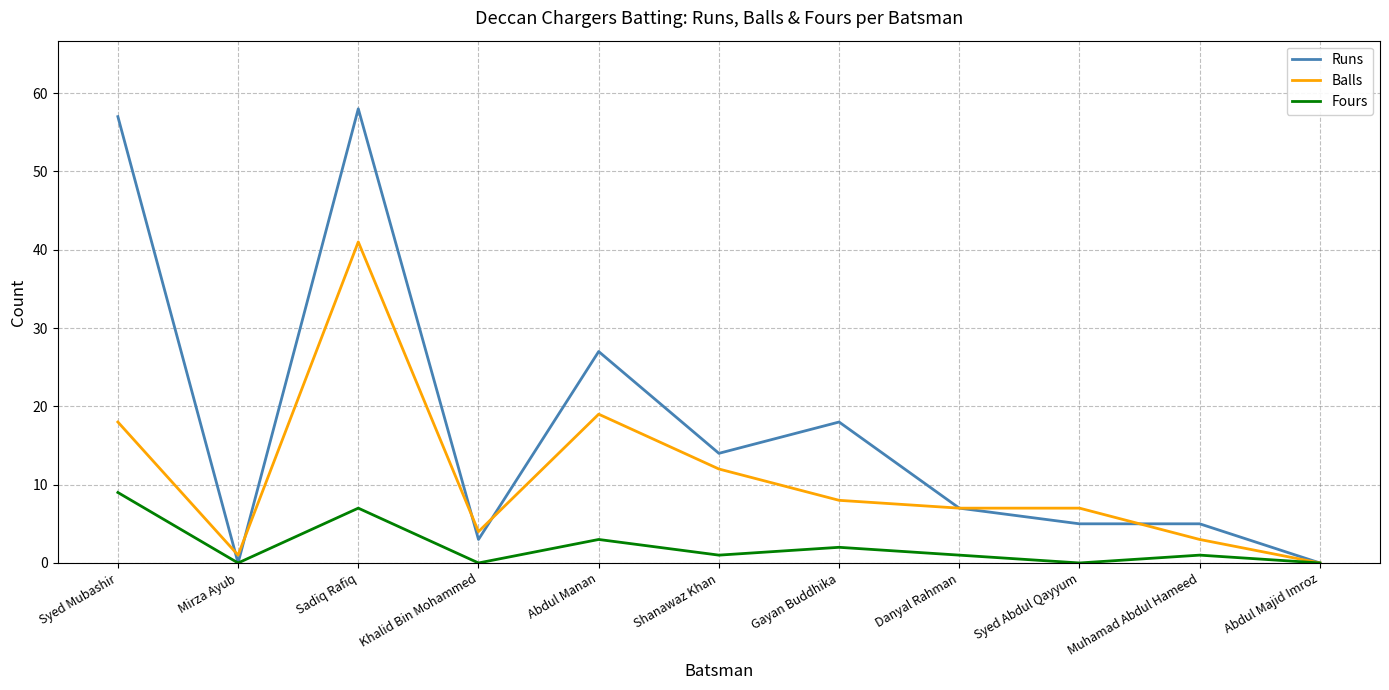

Reading left to right, what are all the values shown in this chart?

Runs: Syed Mubashir=57	Mirza Ayub=0	Sadiq Rafiq=58	Khalid Bin Mohammed=3	Abdul Manan=27	Shanawaz Khan=14	Gayan Buddhika=18	Danyal Rahman=7	Syed Abdul Qayyum=5	Muhamad Abdul Hameed=5	Abdul Majid Imroz=0
Balls: Syed Mubashir=18	Mirza Ayub=1	Sadiq Rafiq=41	Khalid Bin Mohammed=4	Abdul Manan=19	Shanawaz Khan=12	Gayan Buddhika=8	Danyal Rahman=7	Syed Abdul Qayyum=7	Muhamad Abdul Hameed=3	Abdul Majid Imroz=0
Fours: Syed Mubashir=9	Mirza Ayub=0	Sadiq Rafiq=7	Khalid Bin Mohammed=0	Abdul Manan=3	Shanawaz Khan=1	Gayan Buddhika=2	Danyal Rahman=1	Syed Abdul Qayyum=0	Muhamad Abdul Hameed=1	Abdul Majid Imroz=0